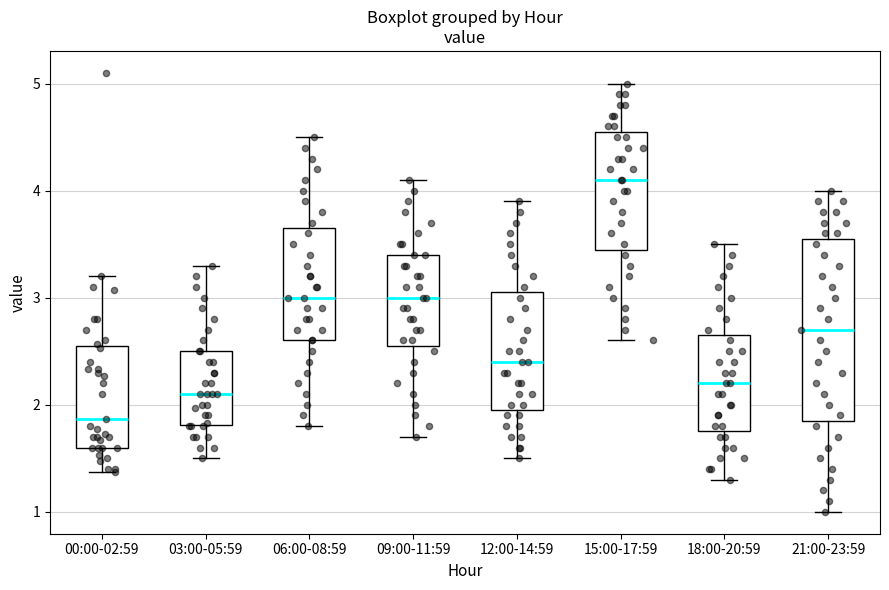

Which box's median line is the highest?

15:00-17:59